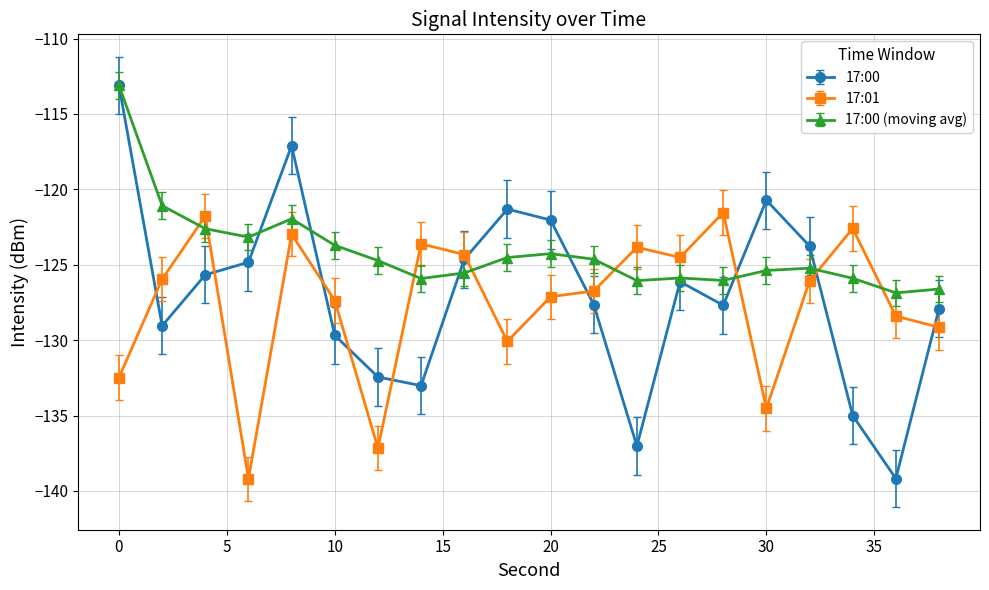

How many interior local peaks does the 17:01 series have?

6